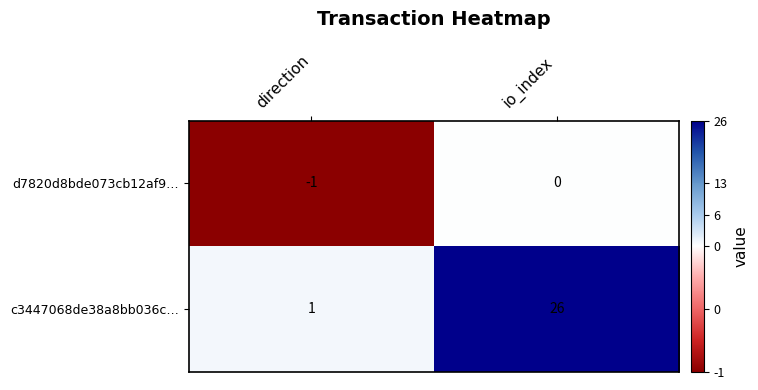

What is the sum of all c3447068de38a8bb036c… values?

27